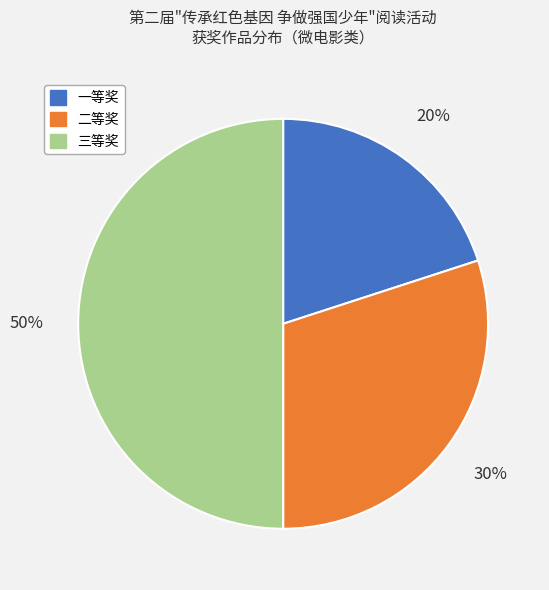

To the nearest percent, what is the difference between the 三等奖 and 一等奖 slice percentages?

30%